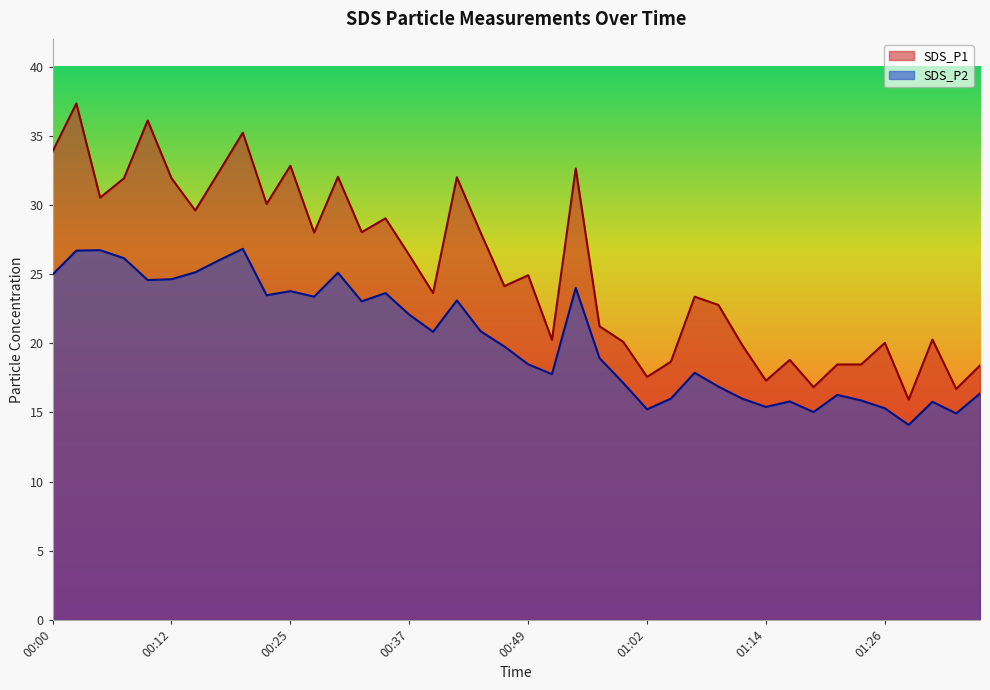

The value of SDS_P2 at 00:37 is 28.8. True or false?

False